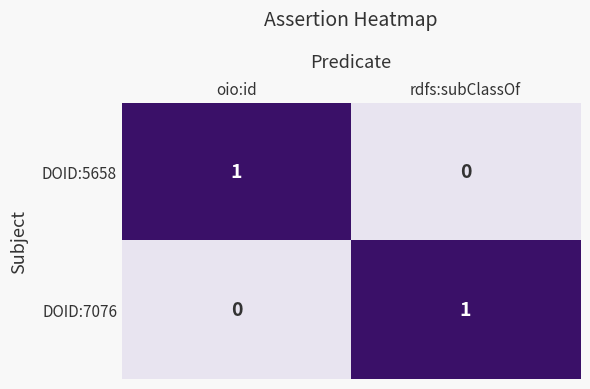

Reading left to right, what are all the values shown in this chart?

DOID:5658: oio:id=1	rdfs:subClassOf=0
DOID:7076: oio:id=0	rdfs:subClassOf=1